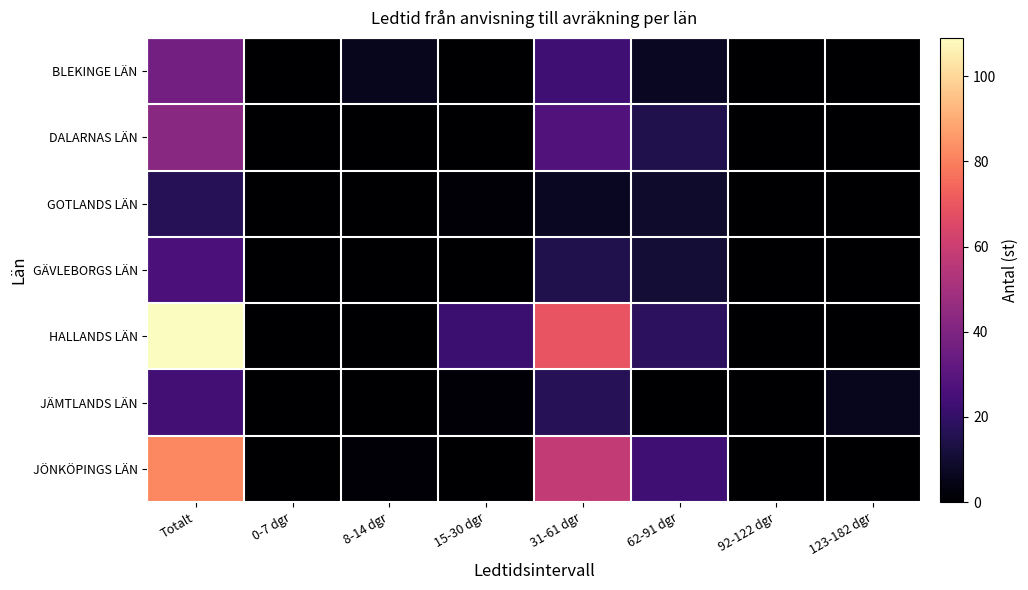

List the series in order of their peak value, highest first.

HALLANDS LÄN, JÖNKÖPINGS LÄN, DALARNAS LÄN, BLEKINGE LÄN, GÄVLEBORGS LÄN, JÄMTLANDS LÄN, GOTLANDS LÄN